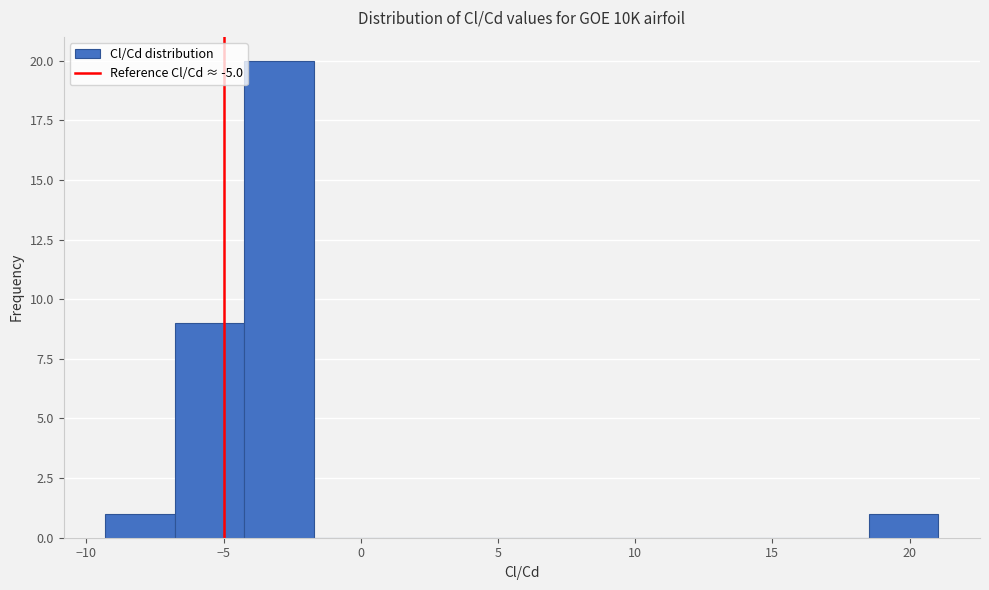

Reading left to right, list every bar in this chart as the range it spans on the x-axis followed by its height. Neither the bar edges nor the heights are printed on the chart, so give them approximately, as read against the axes.

-9.5 to -7.0: 1
-7.0 to -4.5: 9
-4.5 to -1.5: 20
-1.5 to 1.0: 0
1.0 to 3.5: 0
3.5 to 6.0: 0
6.0 to 8.5: 0
8.5 to 11.0: 0
11.0 to 13.5: 0
13.5 to 16.0: 0
16.0 to 18.5: 0
18.5 to 21.0: 1